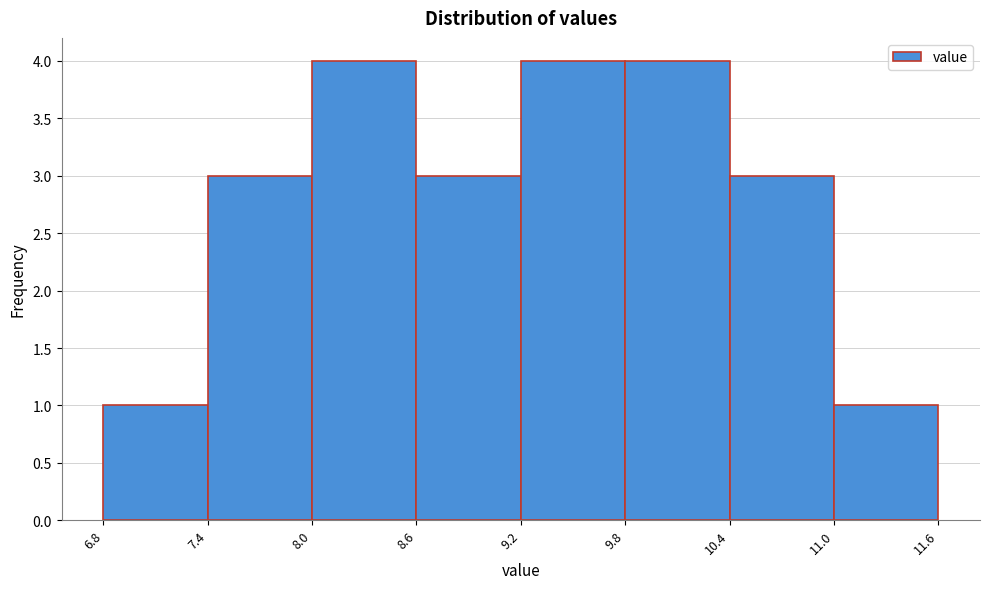

How tall is the bar that spans 10.4 to 11.0 on the x-axis? The values are not printed on the chart, so give them approximately, as read against the axis.

3